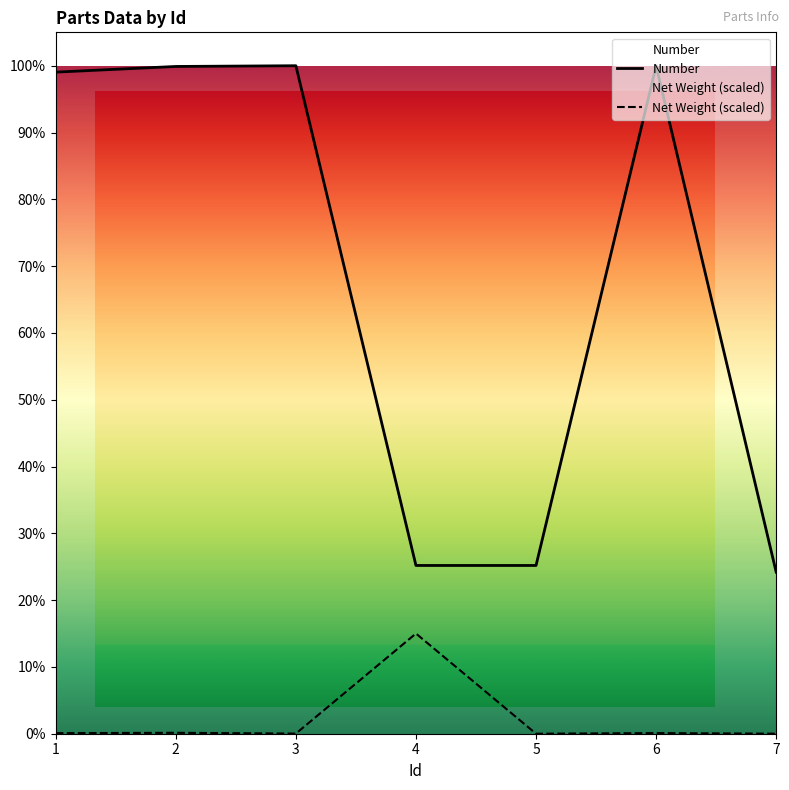

The value of Net Weight at 4 is 4268262.1. True or false?

False